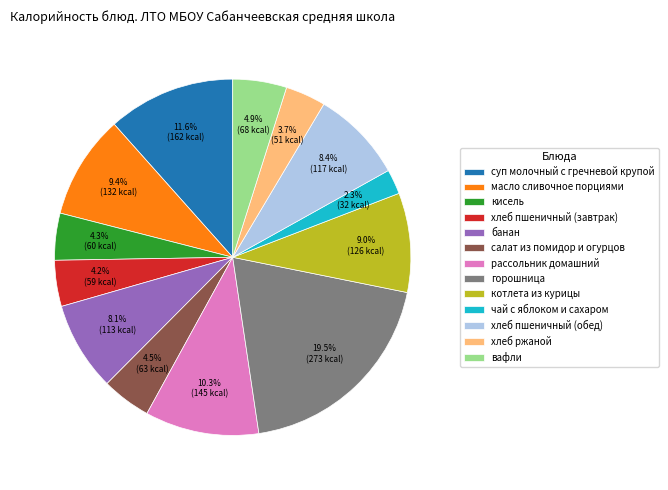

How many segments does this pie chart have?

13